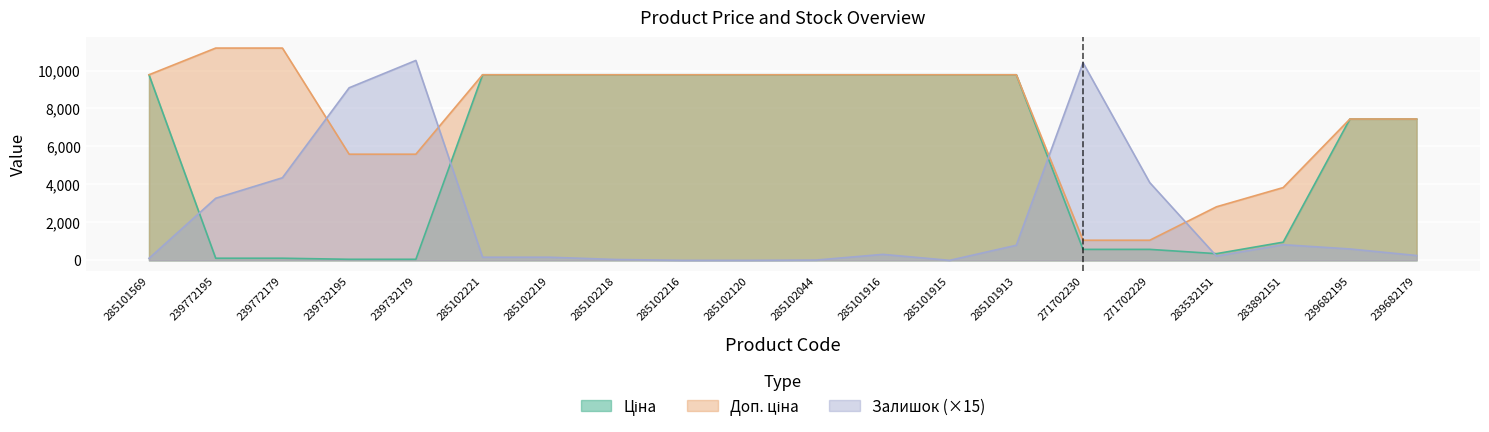

True or false: Ціна and Доп. ціна cross at least once.

False